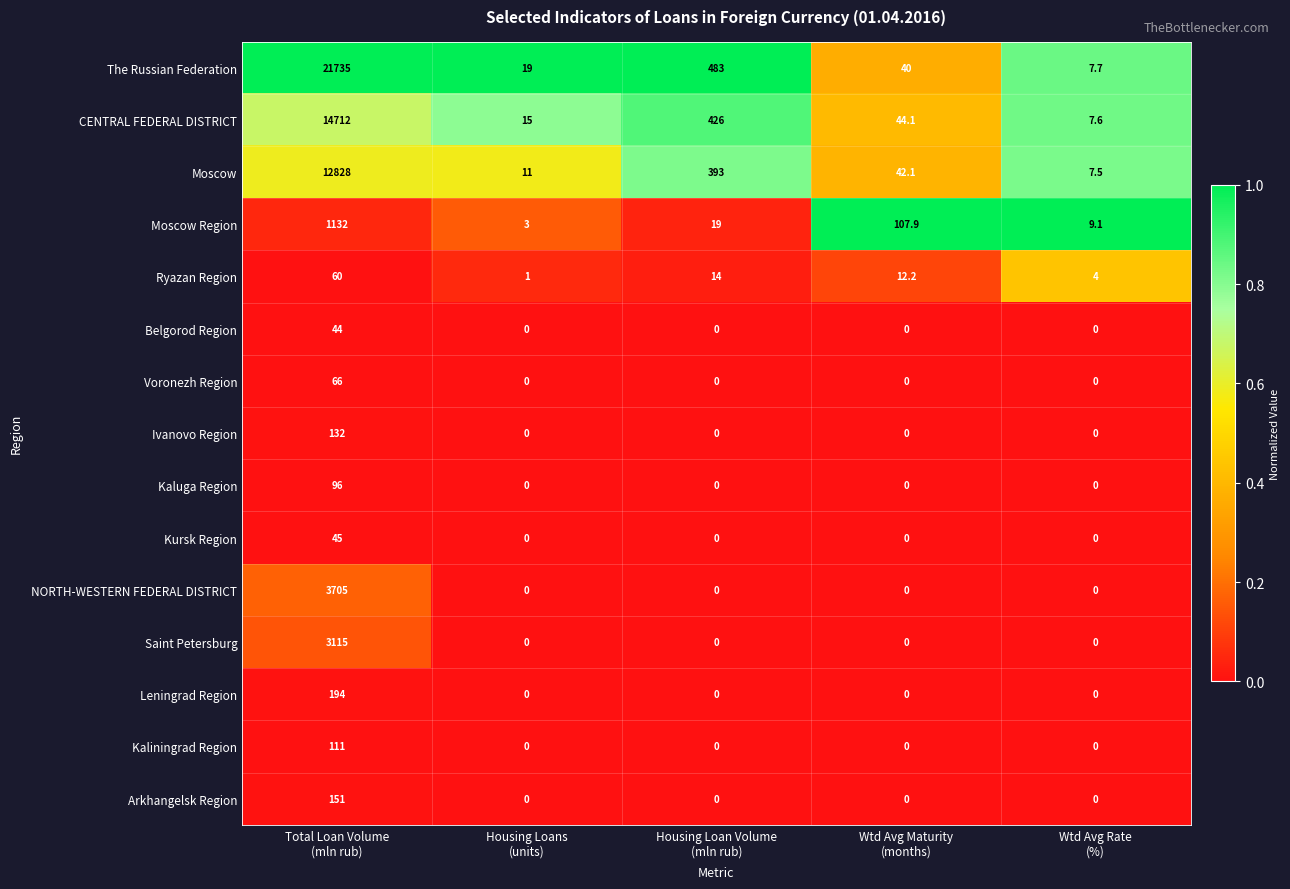

Which series has the largest total across all categories?

The Russian Federation